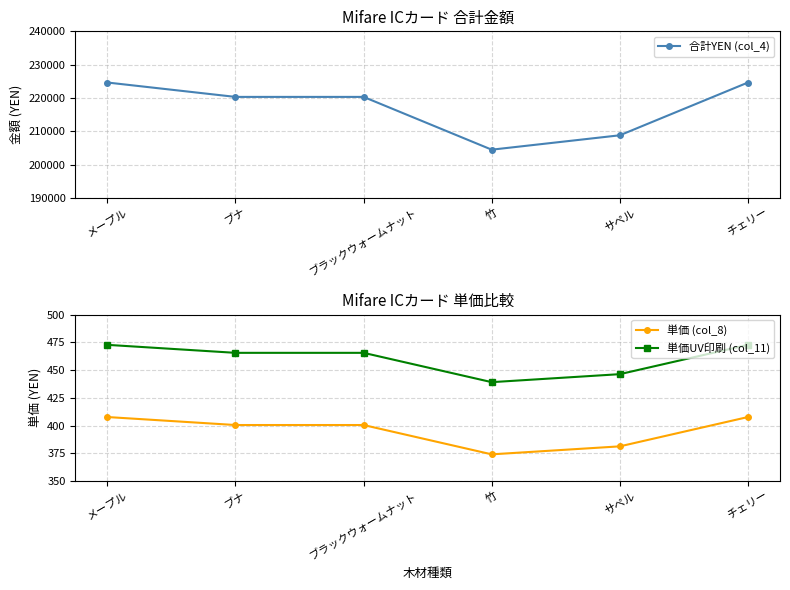

How many lines are shown in the chart?

3